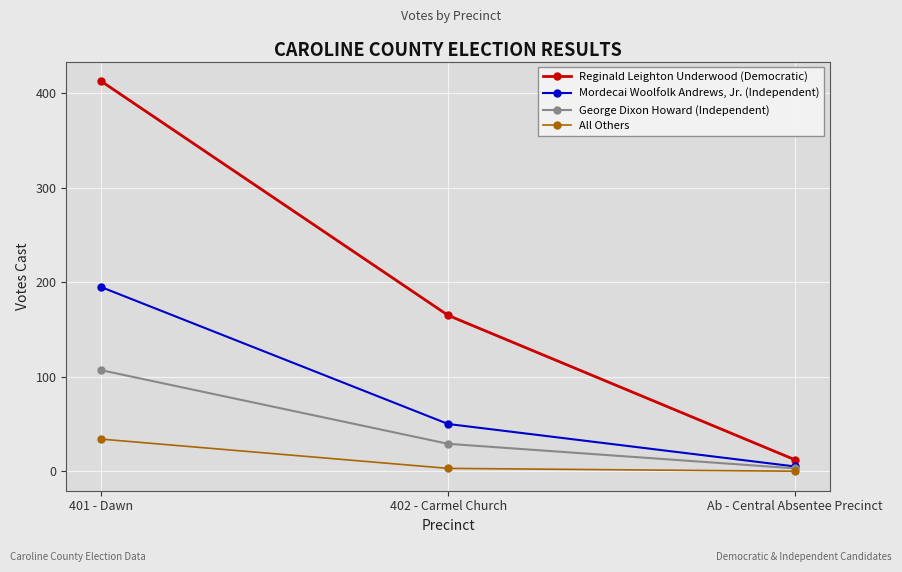

List the series in order of their peak value, highest first.

Reginald Leighton Underwood (Democratic), Mordecai Woolfolk Andrews, Jr. (Independent), George Dixon Howard (Independent), All Others